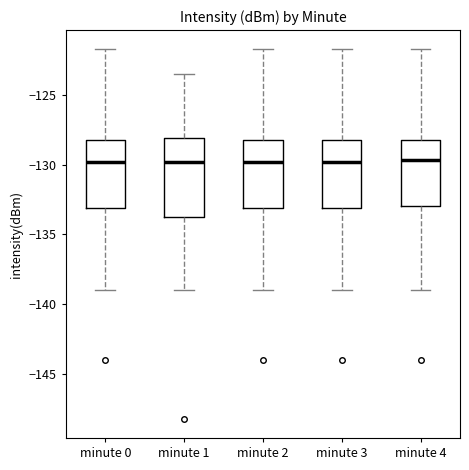

Reading left to right, read every box against the y-axis: the position of its median line, the range the box covers, and the ends of its whiskers. The values are not printed on the chart, so give them approximately, as read against the axis.

minute 0: median -130.0, box -133.0 to -128.0, whiskers -139.0 to -121.5
minute 1: median -130.0, box -134.0 to -128.0, whiskers -139.0 to -123.5
minute 2: median -130.0, box -133.0 to -128.0, whiskers -139.0 to -121.5
minute 3: median -130.0, box -133.0 to -128.0, whiskers -139.0 to -121.5
minute 4: median -129.5, box -133.0 to -128.0, whiskers -139.0 to -121.5